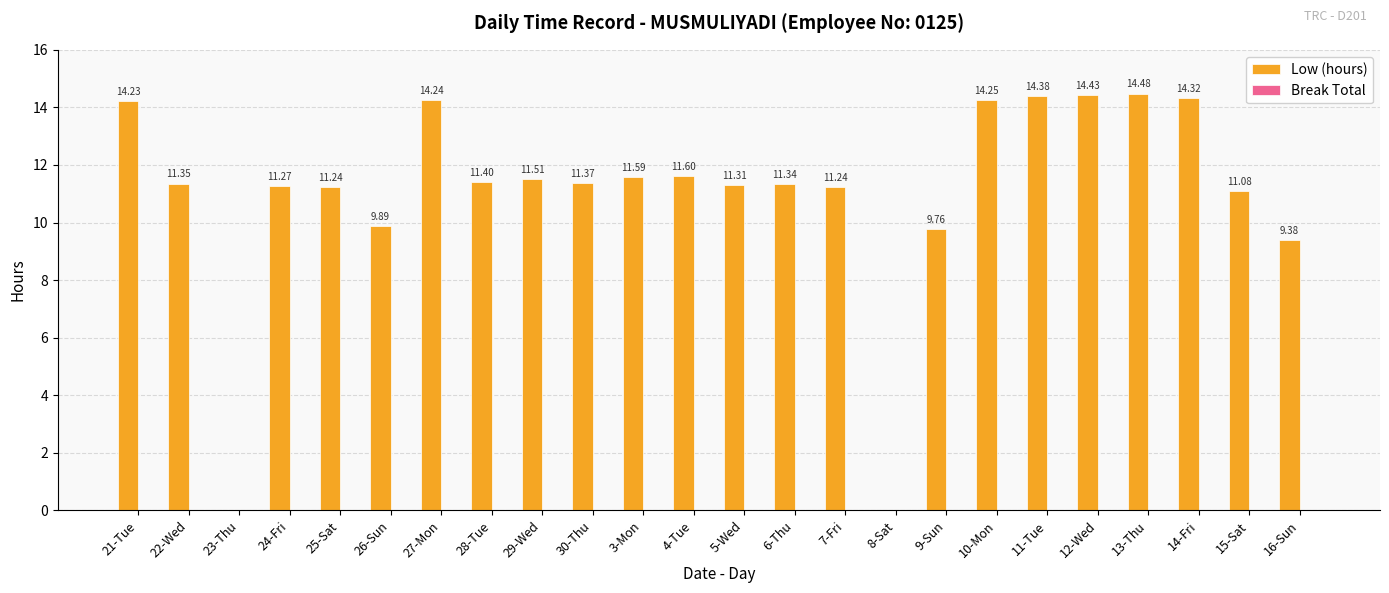

What is the sum of the values at 12-Wed and 9-Sun?

24.2